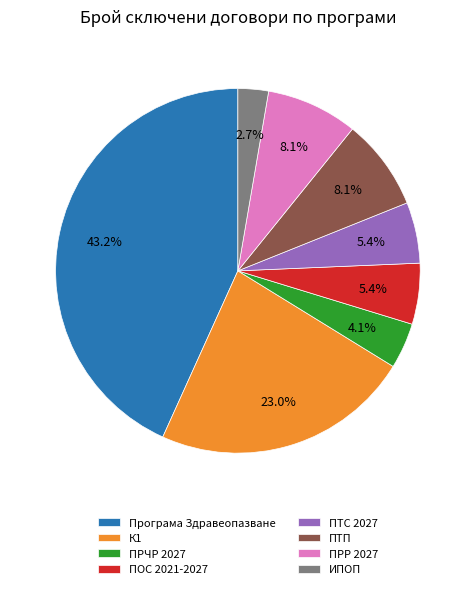

What percentage do ПРЧР 2027 and ПРР 2027 together represent?

12.2%